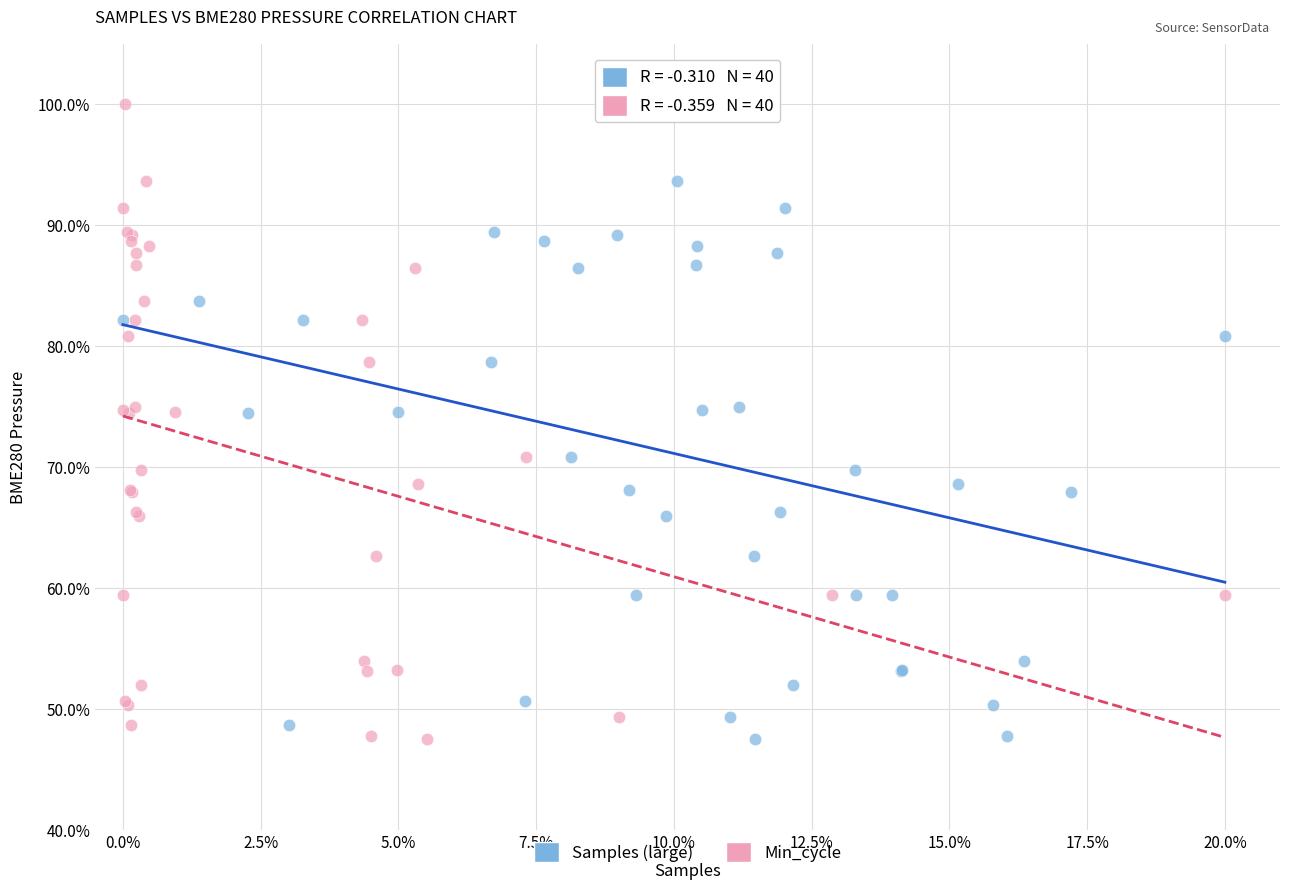

What are all the series names shown in the legend?

Samples (large), Min_cycle